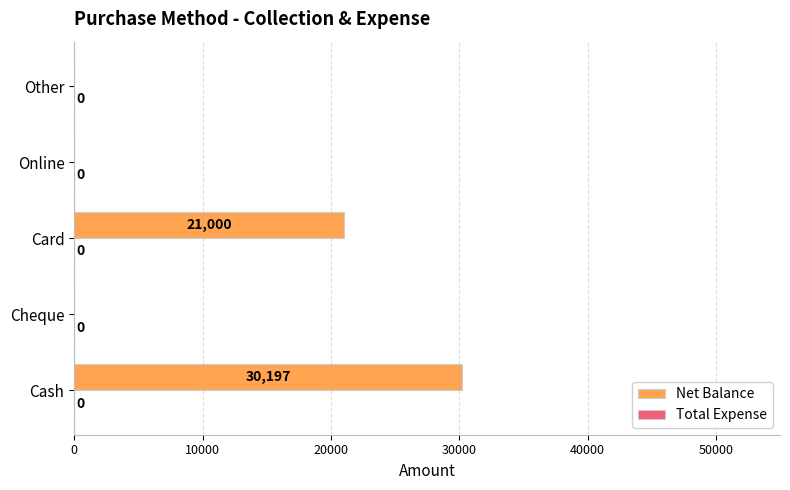

Reading bottom to top, extract all data points from this chart.

Cash=30197	Cheque=0	Card=21000	Online=0	Other=0